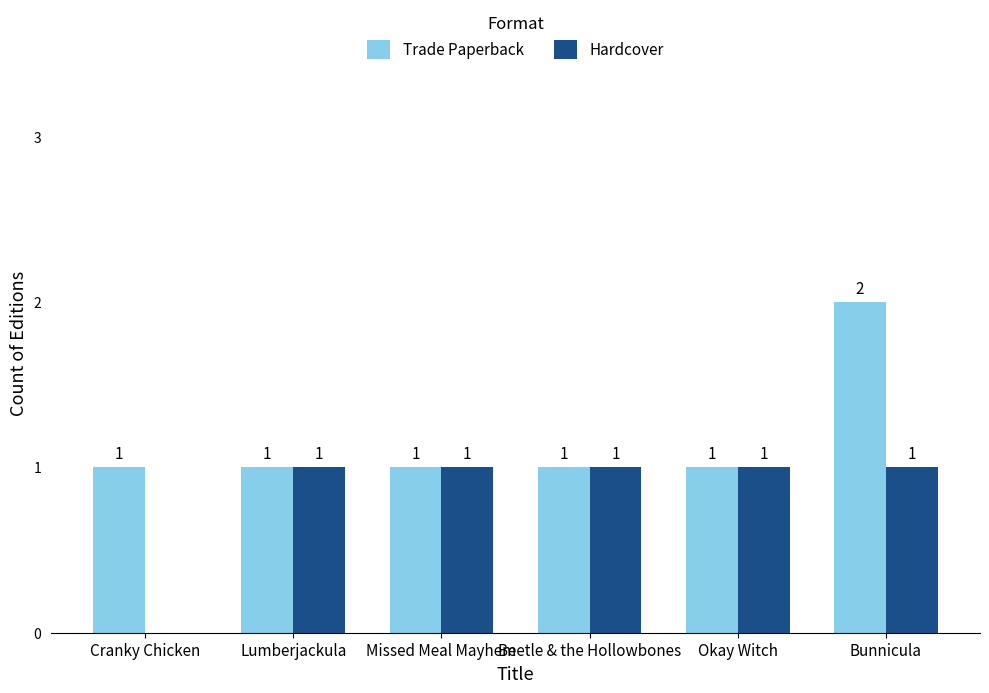

Which category has the highest value across all series?

Bunnicula